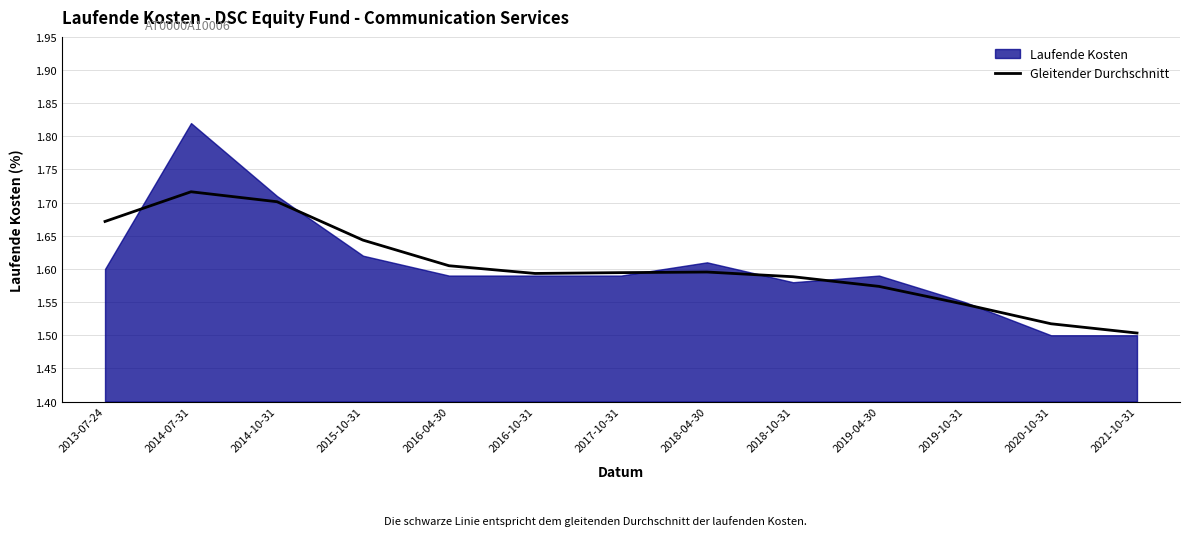

Where is the first local maximum?

2014-07-31